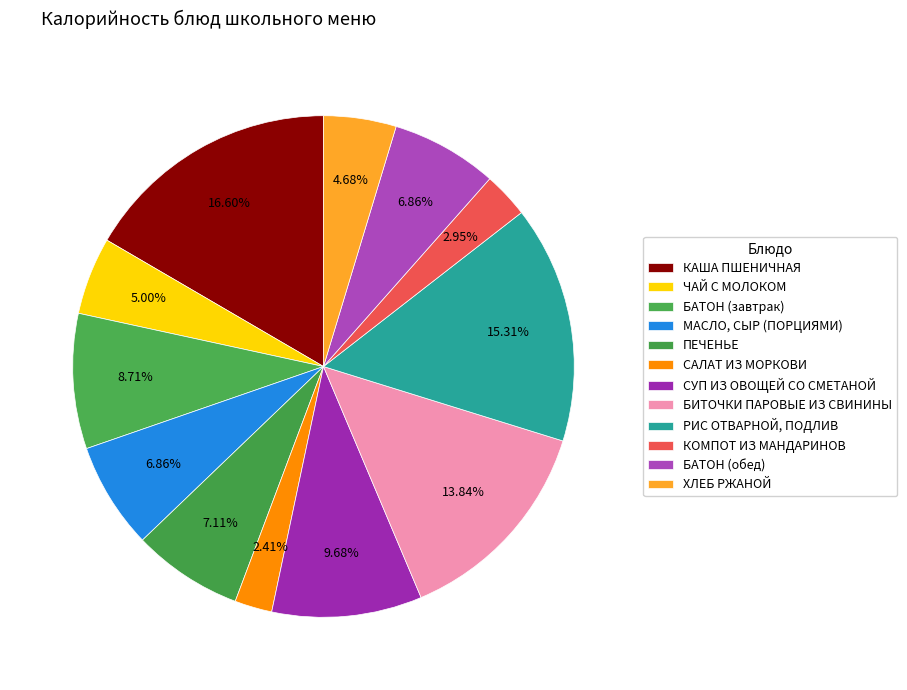

To the nearest percent, what percentage of the pie is МАСЛО, СЫР (ПОРЦИЯМИ)?

7%